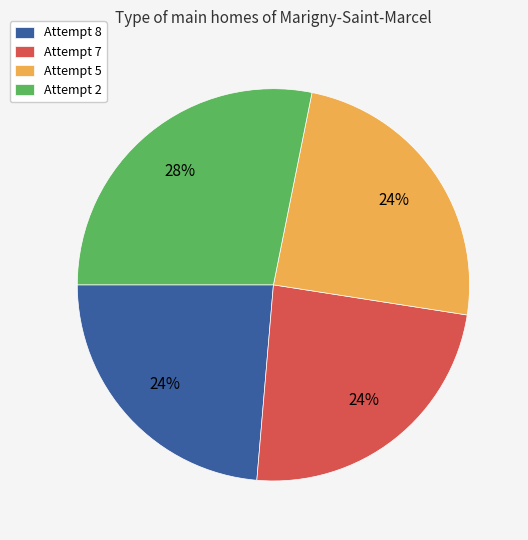

Count the number of slices in the pie.

4